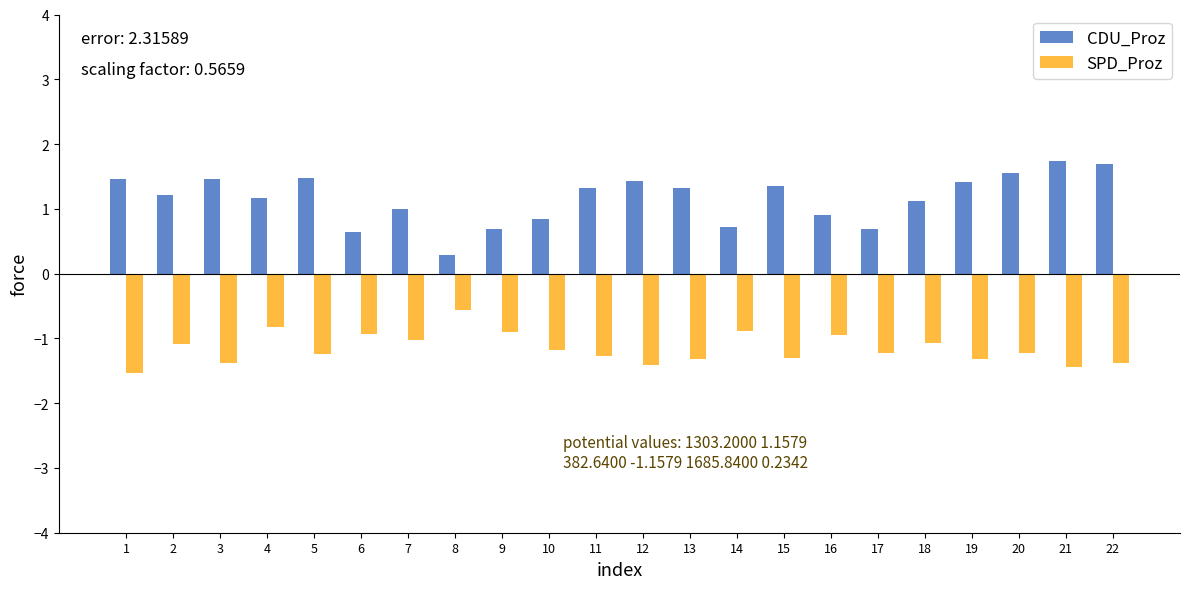

What is the average value of the CDU_Proz series?

1.2